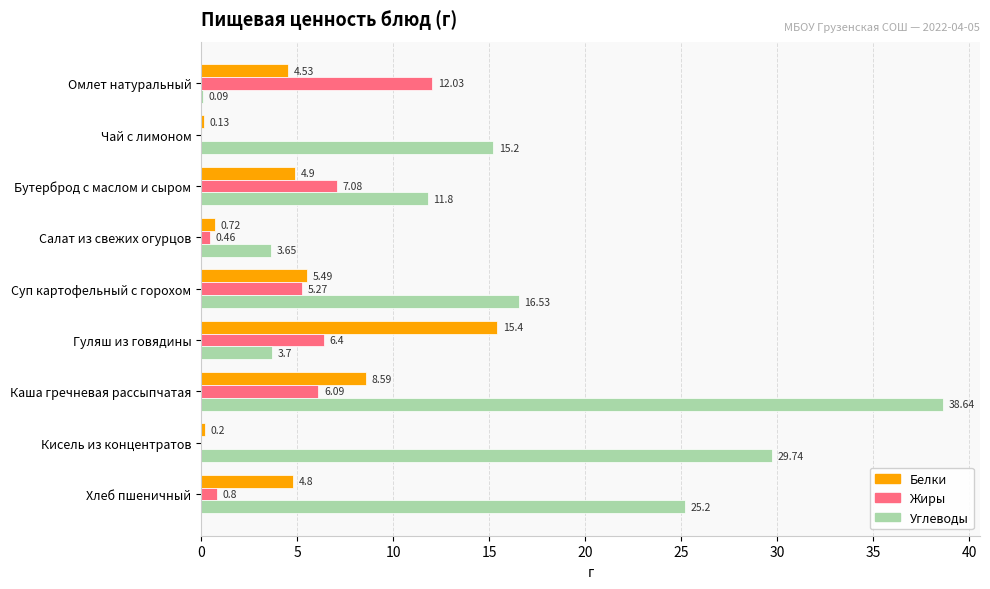

Where is Жиры nearest to the value 6?

Каша гречневая рассыпчатая